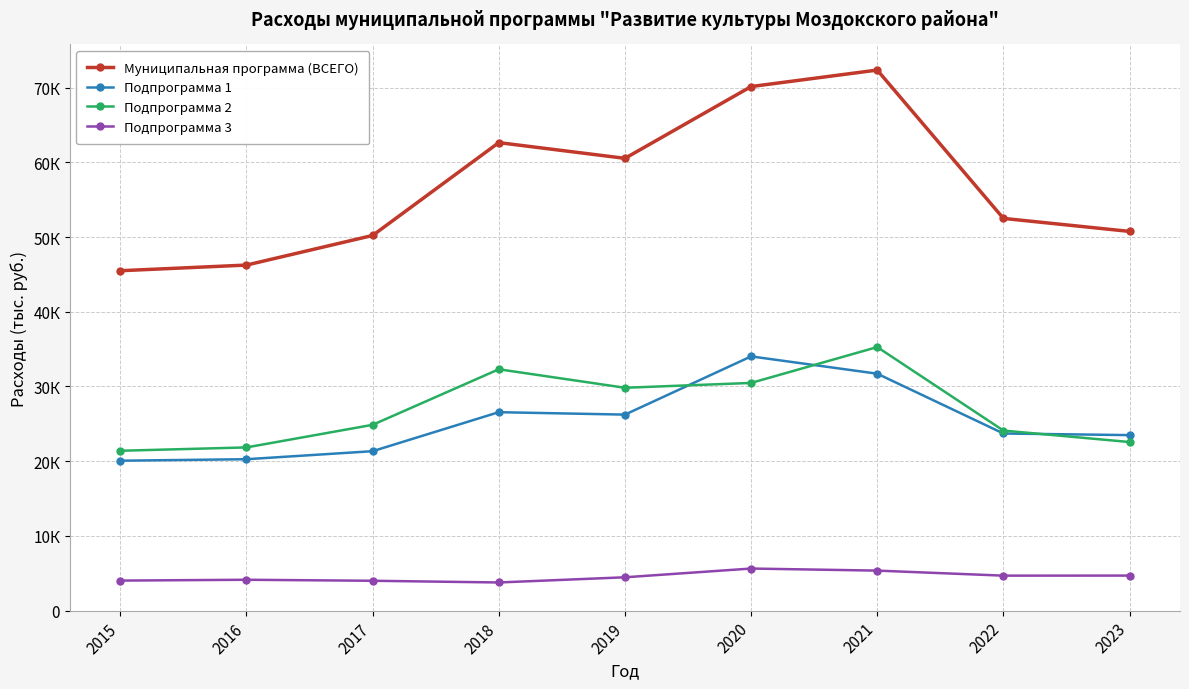

Is this an area chart (filled region under the line)?

No